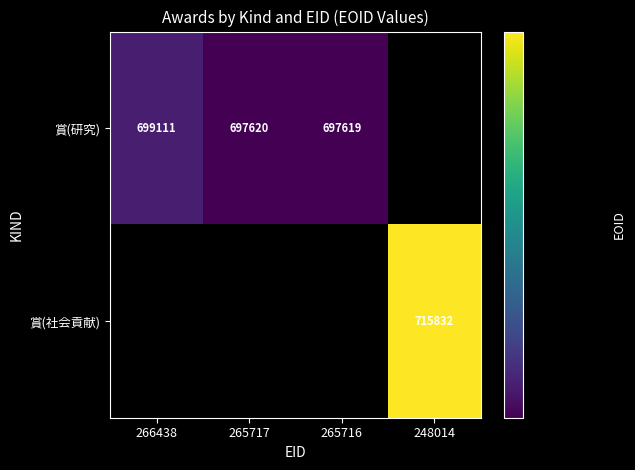

The 賞(社会貢献) series shows 498018 at 248014. True or false?

False